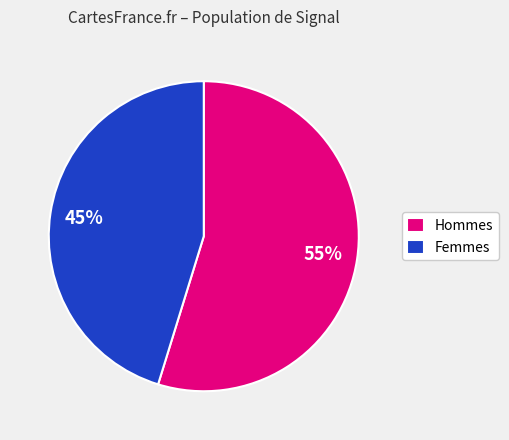

Which slice is the largest?

Hommes